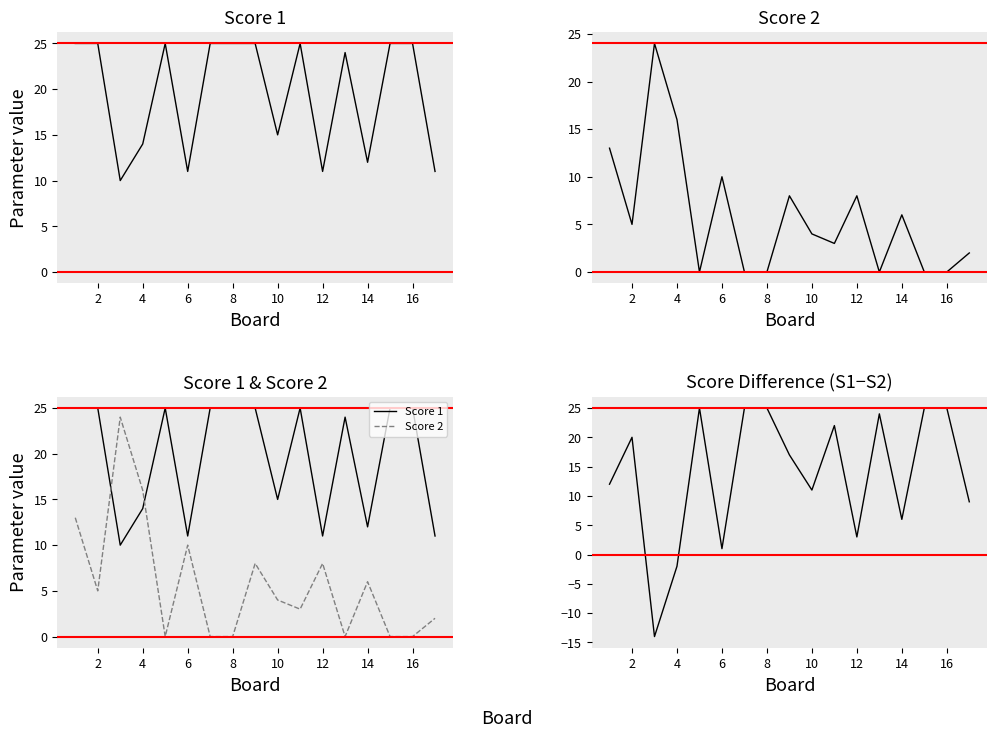

Rank the series by their average value, from highest to lowest.

Score 1, Score 1 - Score 2, Score 2